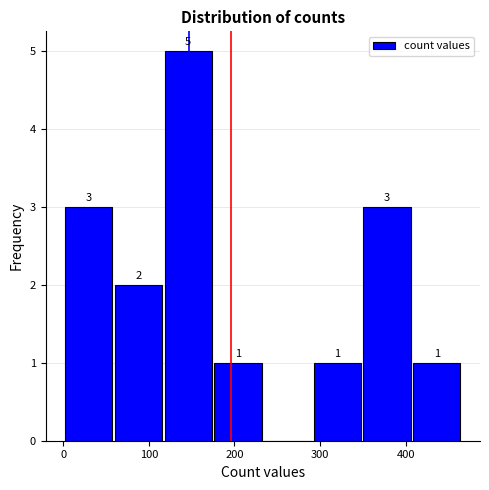

Over which range of the x-axis is the bar tallest?

117 to 175